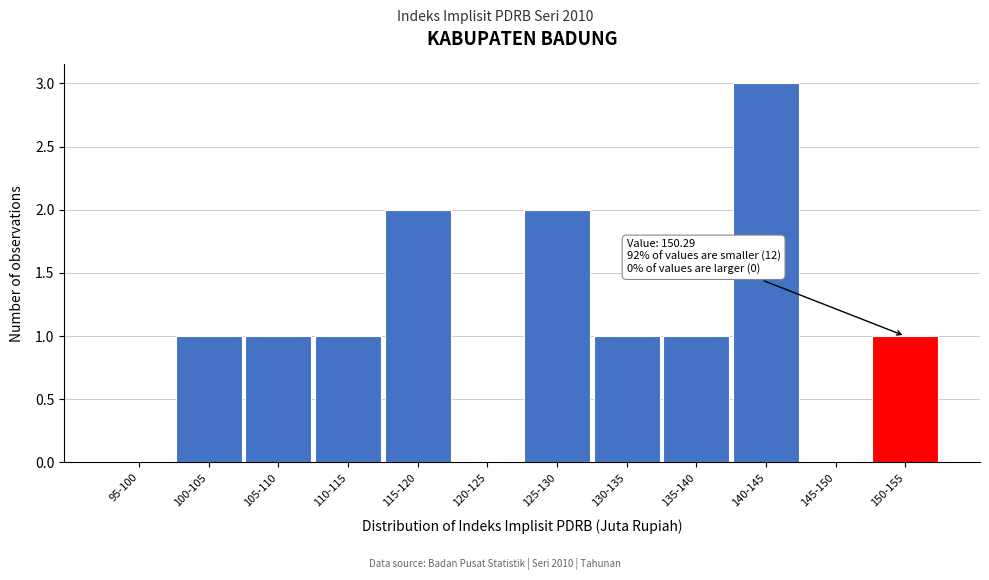

Reading left to right, list all the values displayed in this chart.

95-100=0	100-105=1	105-110=1	110-115=1	115-120=2	120-125=0	125-130=2	130-135=1	135-140=1	140-145=3	145-150=0	150-155=1